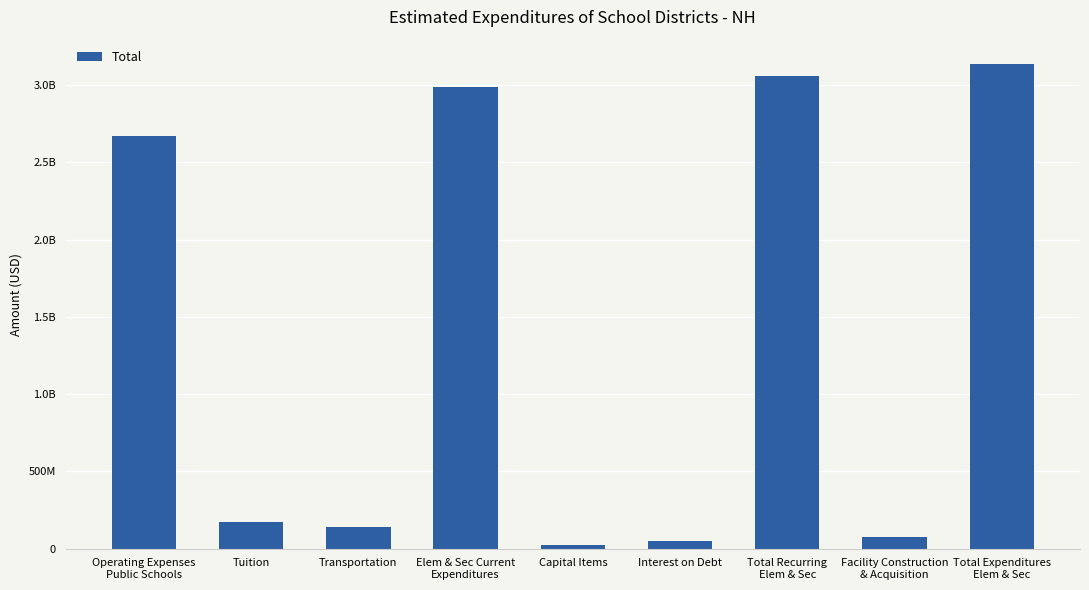

Does the chart contain any negative values?

No